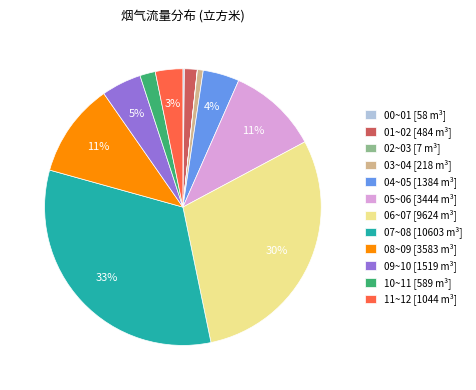

Which category has the biggest portion of the pie?

07~08